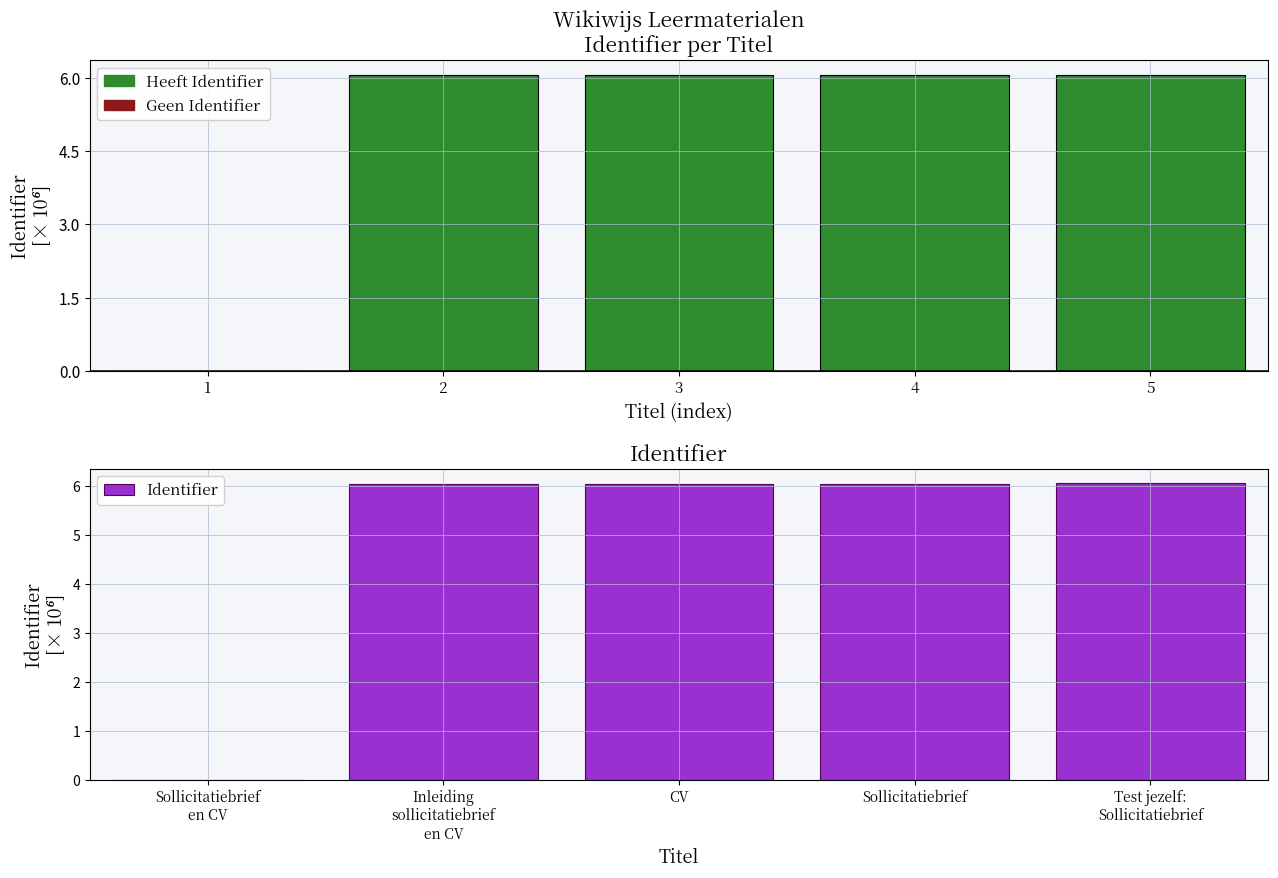

Approximately how many times larger is the value at Test jezelf: Sollicitatiebrief compared to CV?

1.0